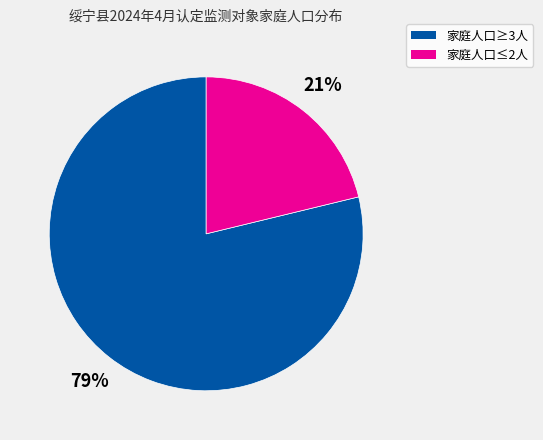

Is it true that 家庭人口≥3人 is 79% of the pie?

True